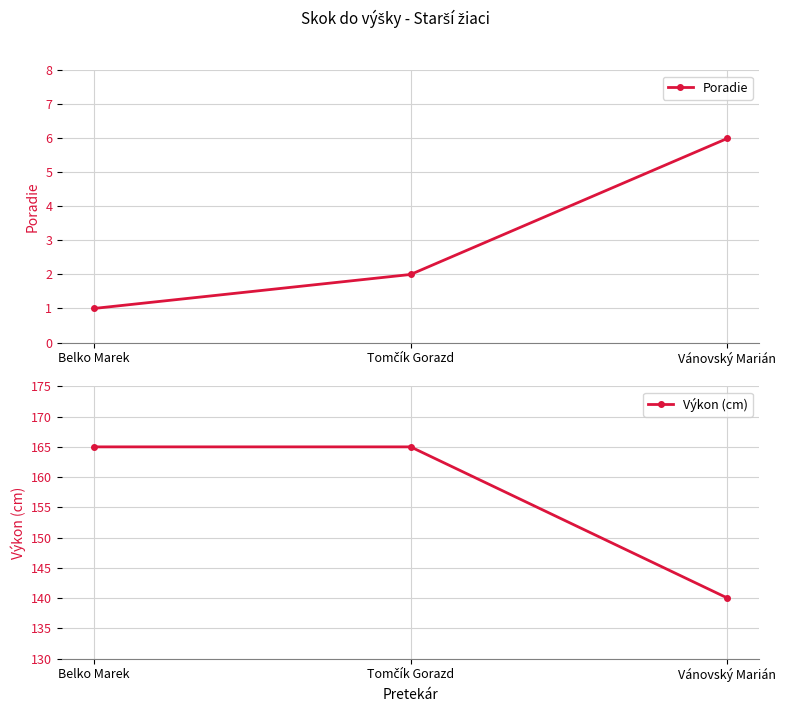

Is this an area chart (filled region under the line)?

No